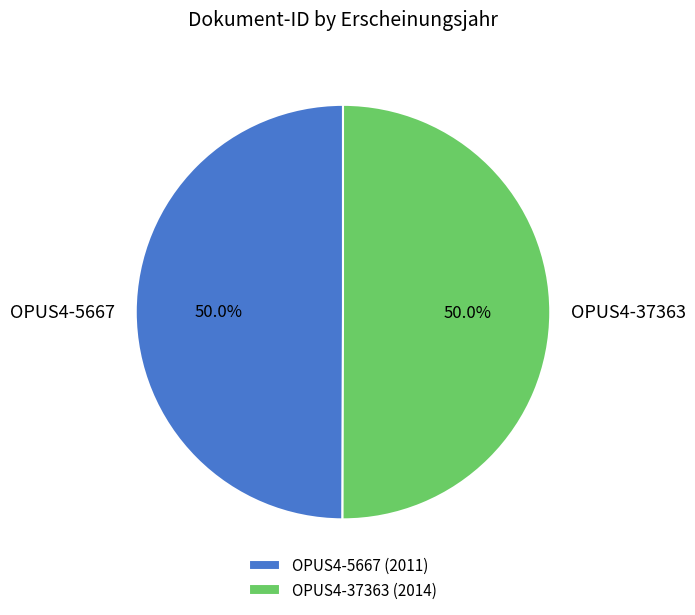

What is the ratio of the value at OPUS4-37363 to the value at OPUS4-5667?

1.0